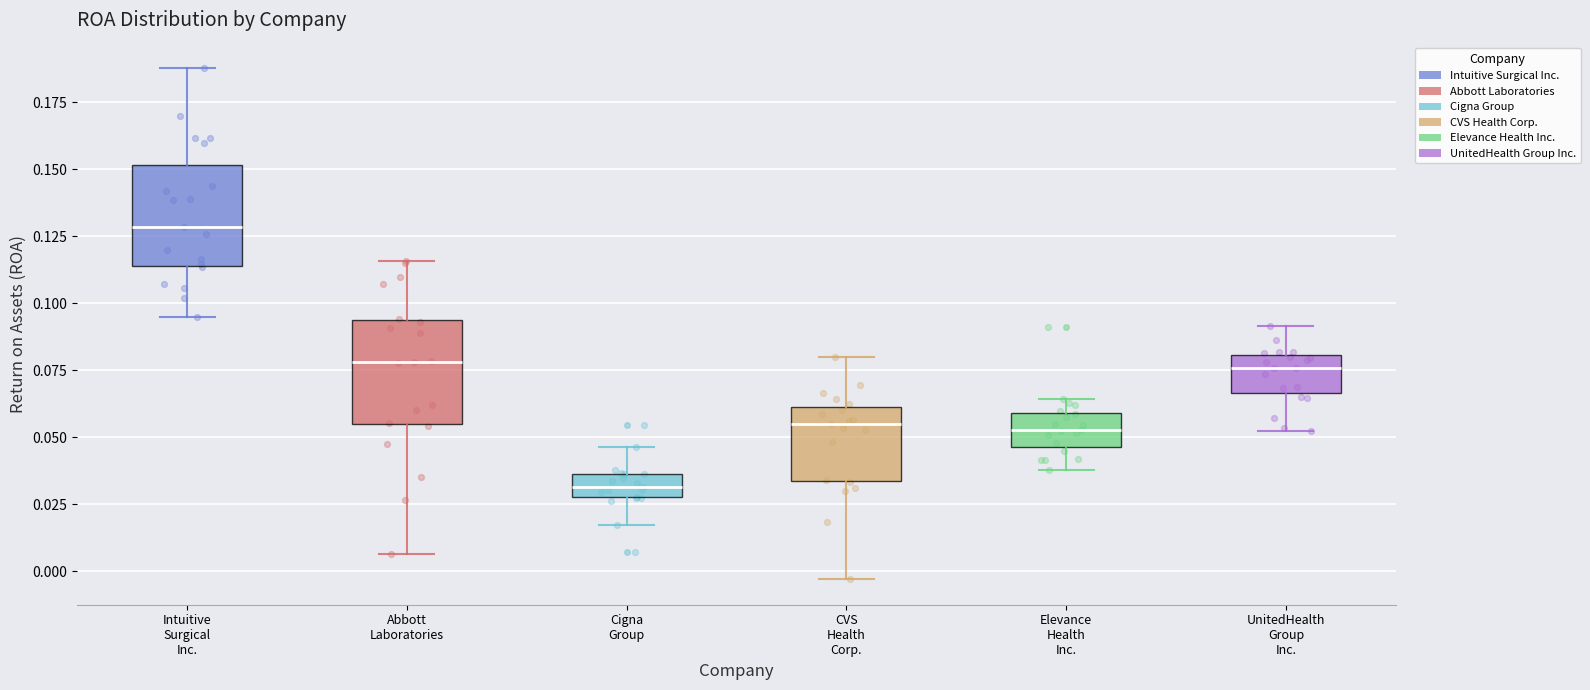

Which box has the lowest median line?

Cigna Group